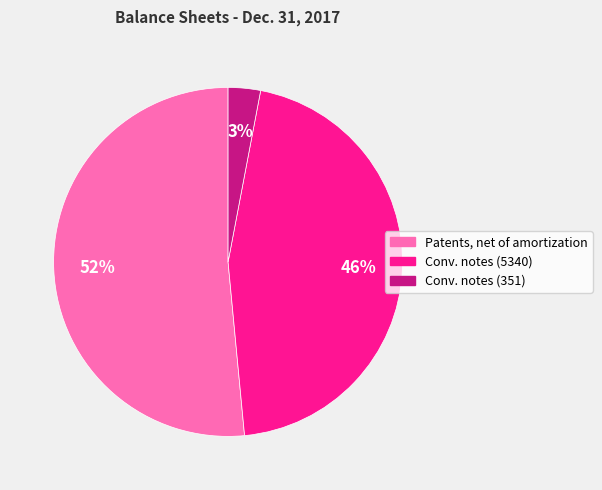

To the nearest percent, what is the average slice percentage?

33%